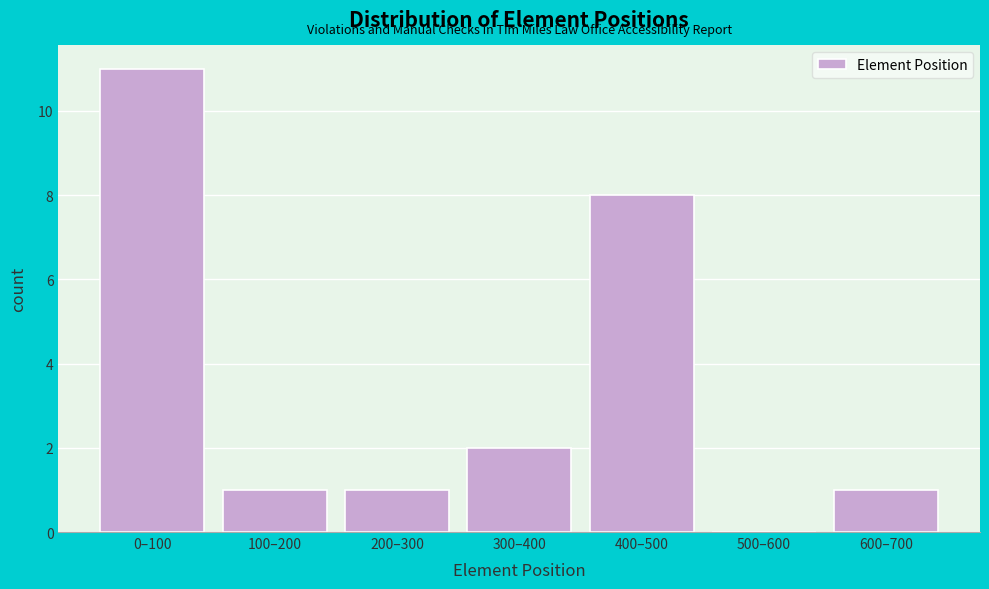

Reading left to right, list all the values displayed in this chart.

0–100=11	100–200=1	200–300=1	300–400=2	400–500=8	500–600=0	600–700=1